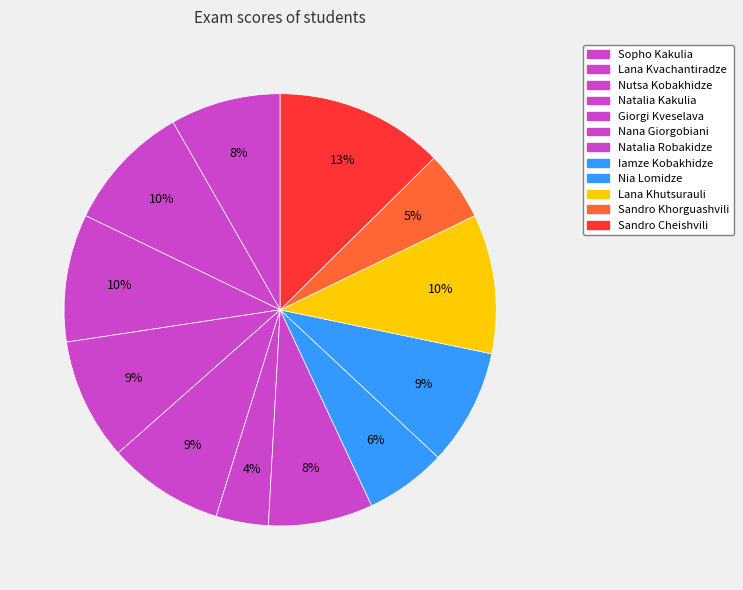

How many slices are in this pie chart?

12